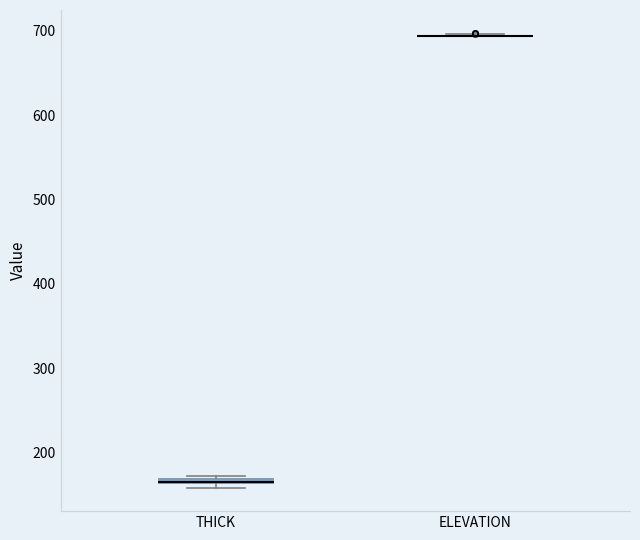

Where is the upper edge of the box for THICK on the y-axis? The values are not printed on the chart, so give them approximately, as read against the axis.

170